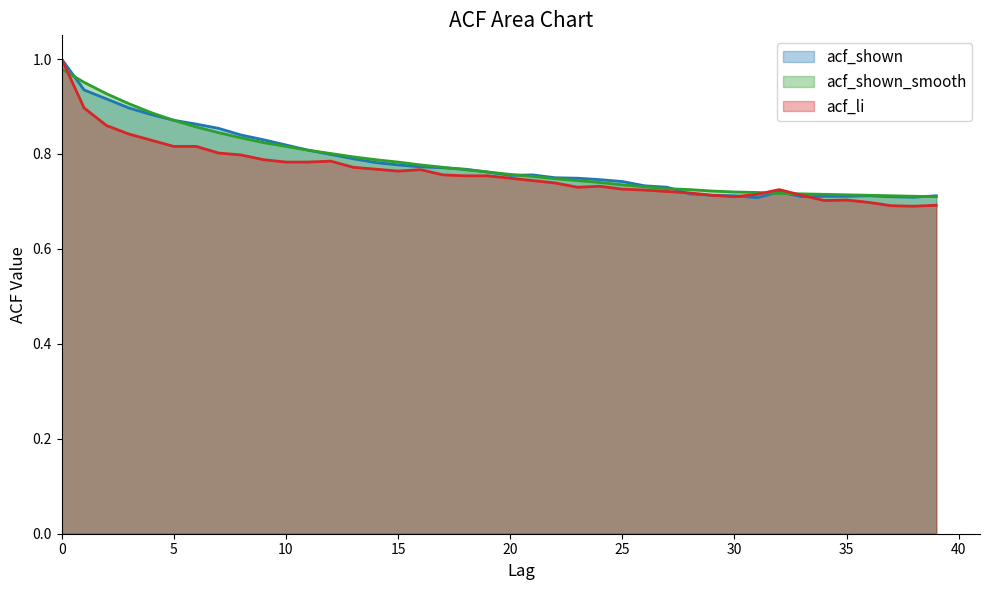

At how many categories does at least one series exceed 0?

40